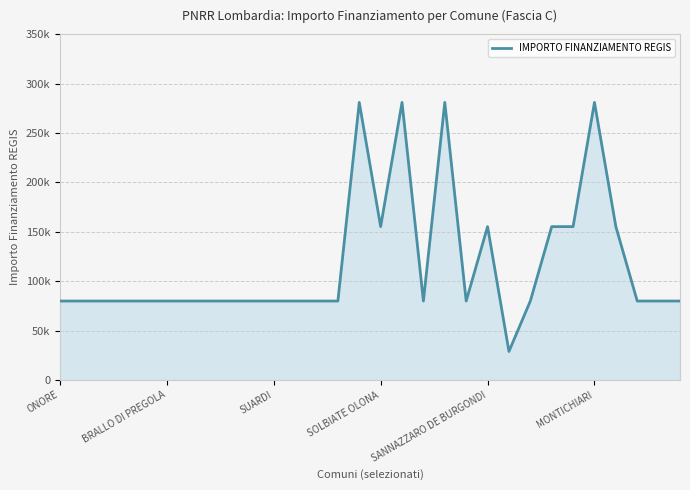

Does the chart have visible grid lines?

Yes